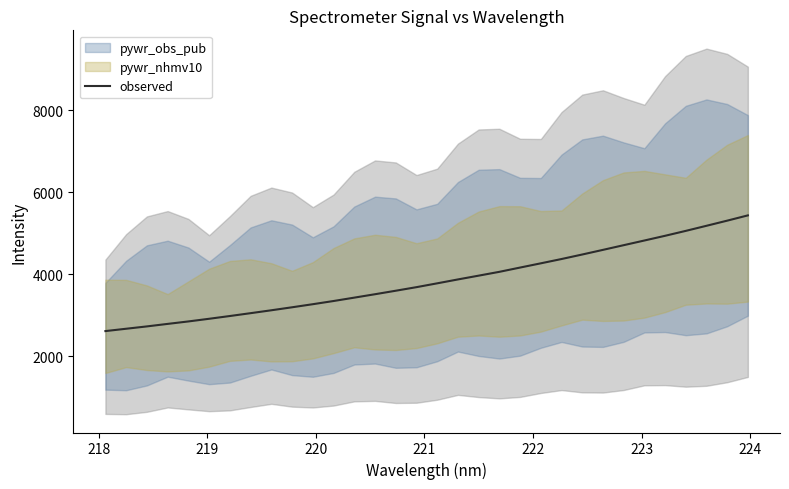

What is the lowest value of the observed series?

2611.7